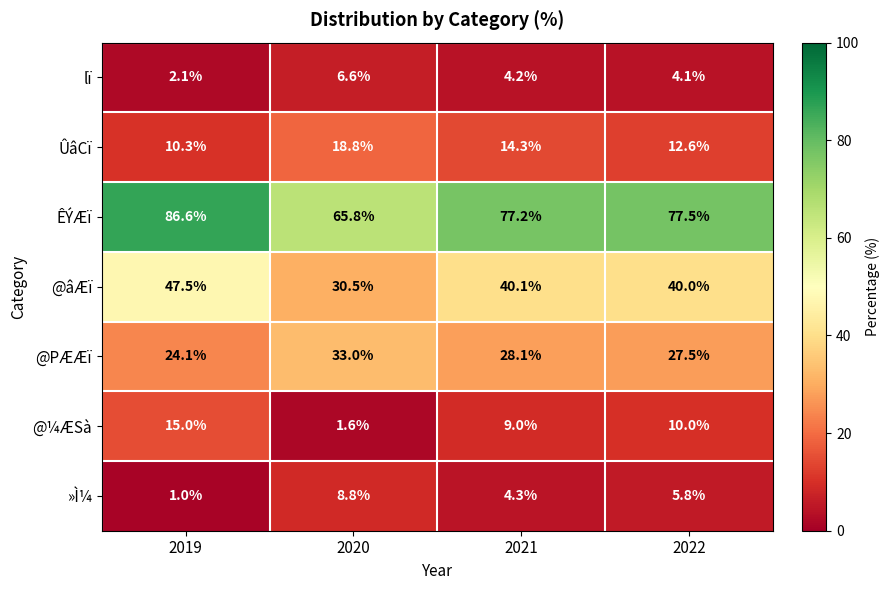

What is the total value across all series at 2019?

186.6